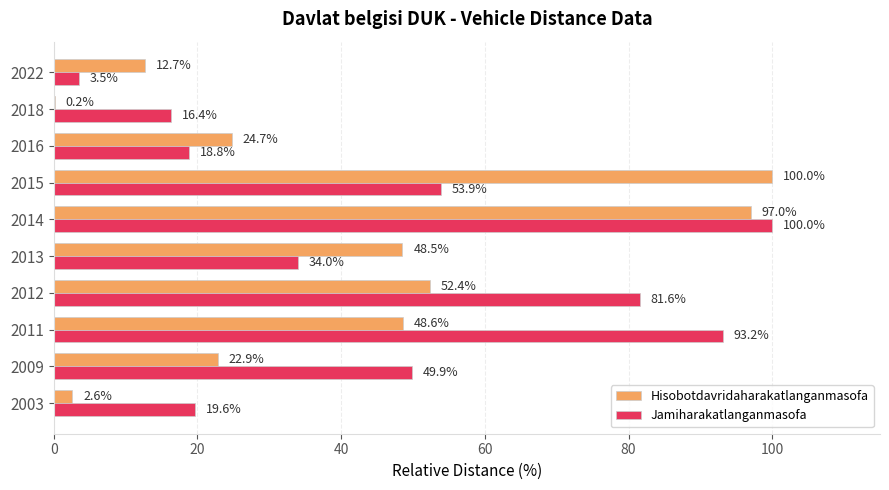

At which category is the sum across all series the highest?

2014